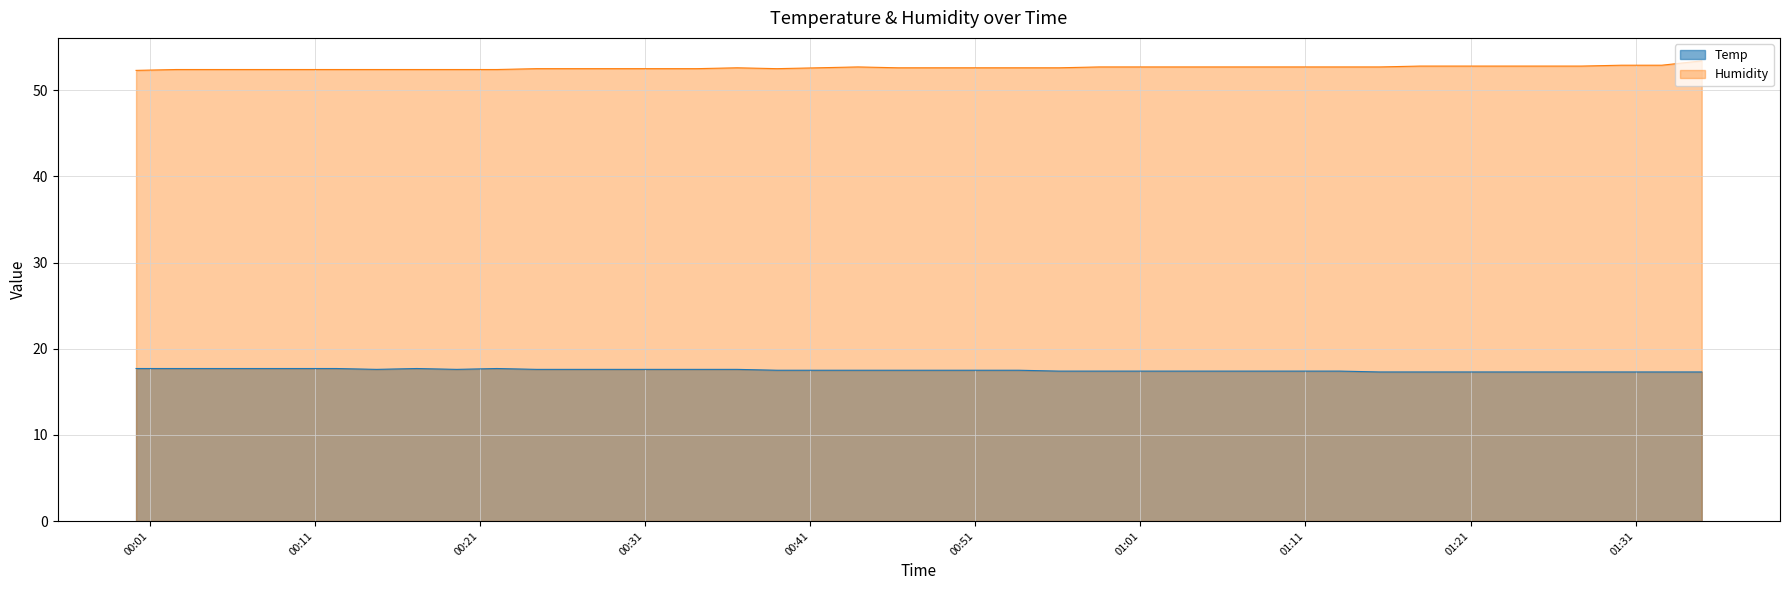

In Temp, how many points are lower than both neighbors (excluding endpoints)?

2